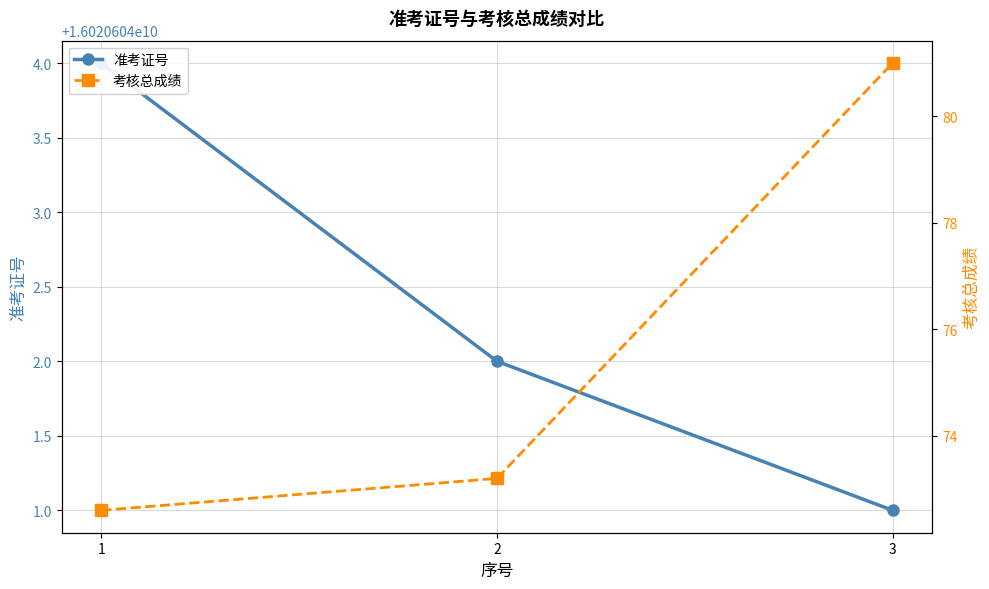

How many 准考证号 values are between 16020604001 and 16020604004?

3